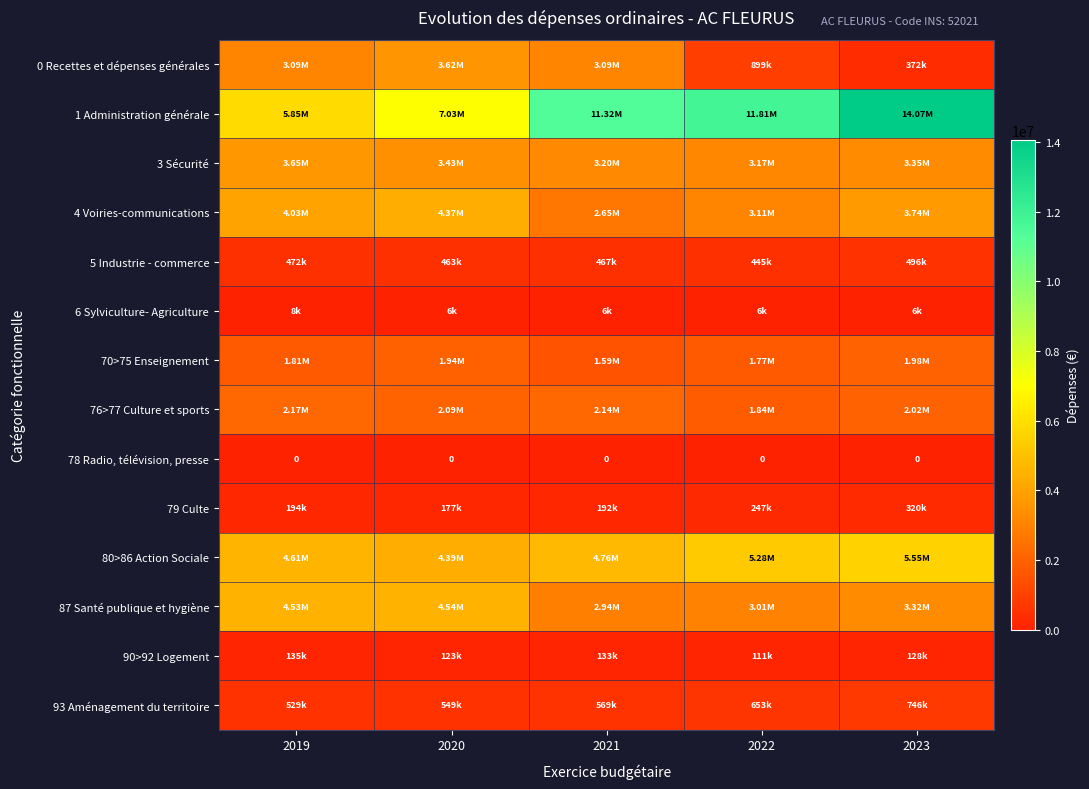

Where is 78 Radio, télévision, presse nearest to the value 0?

2019